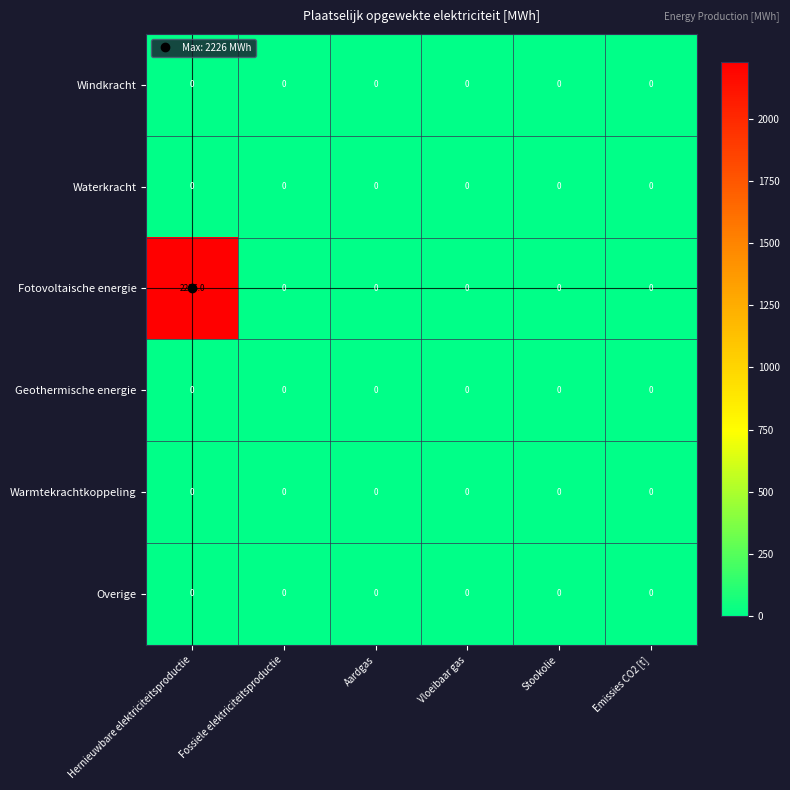

Which series changed the most between Hernieuwbare elektriciteitsproductie and Vloeibaar gas?

Fotovoltaische energie